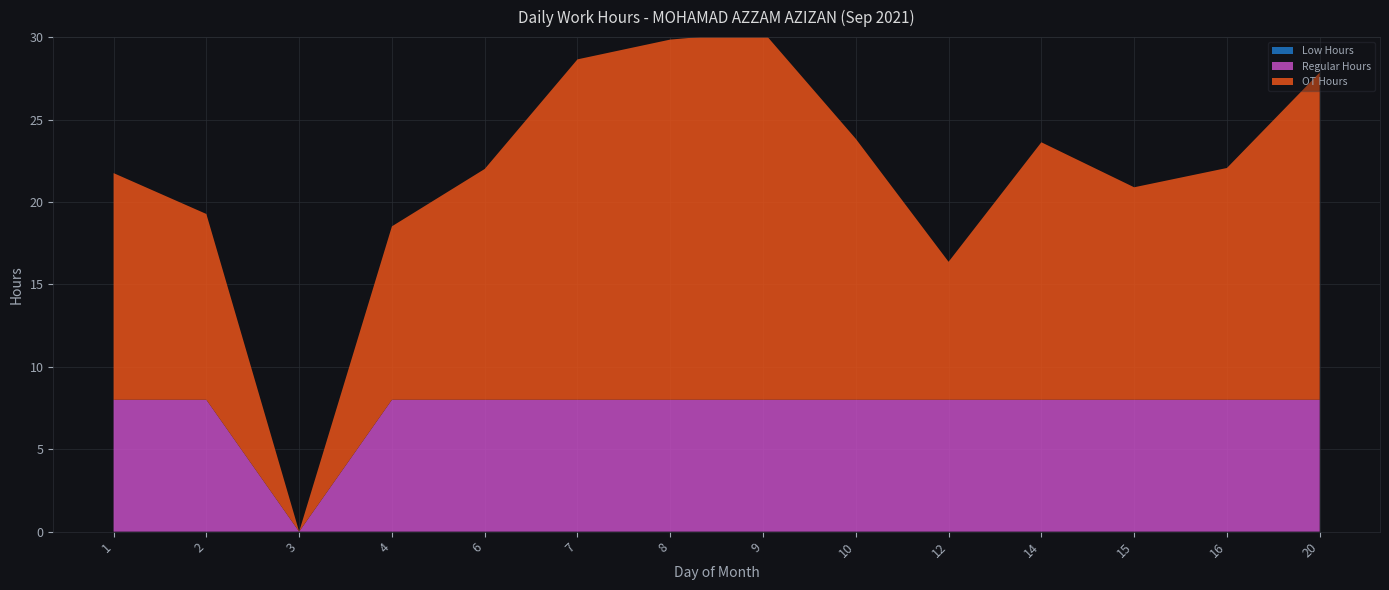

Reading right to left, list all the values displayed in this chart.

OT Hours: 19.9	14.1	12.9	15.6	8.4	15.8	22.3	21.9	20.6	14.0	10.5	0.0	11.3	13.8
Regular Hours: 8.0	8.0	8.0	8.0	8.0	8.0	8.0	8.0	8.0	8.0	8.0	0.0	8.0	8.0
Low Hours: 0.0	0.0	0.0	0.0	0.0	0.0	0.0	0.0	0.0	0.0	0.0	0.0	0.0	0.0